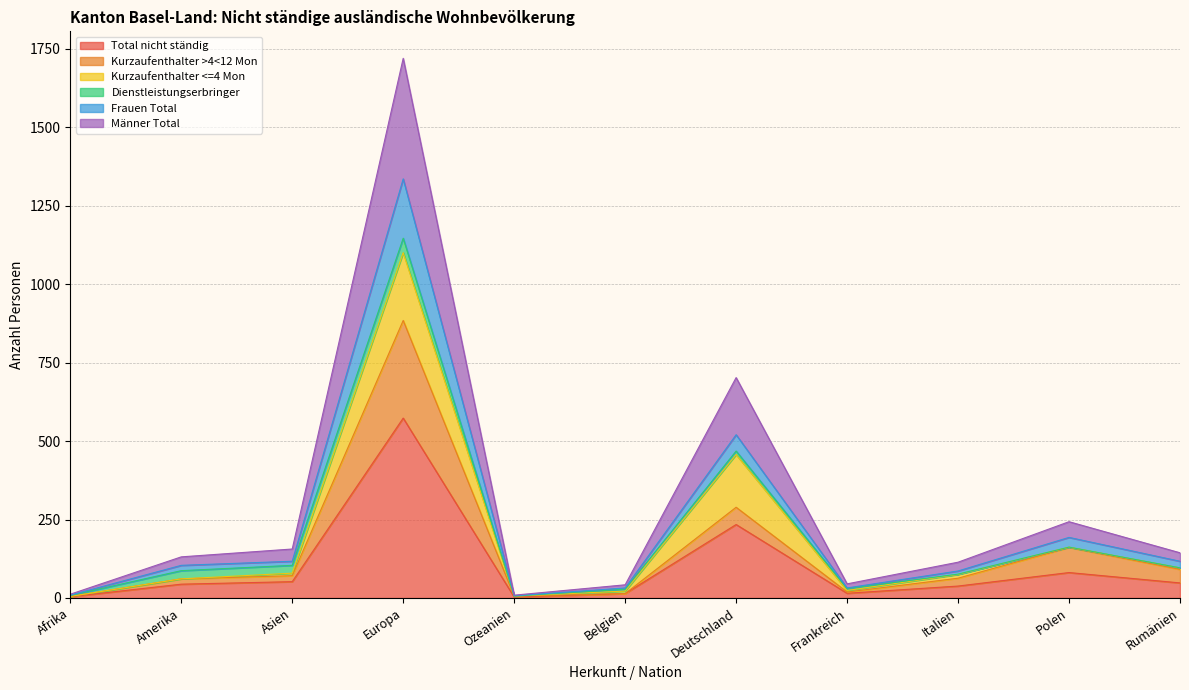

Where is the first local minimum for Männer Total?

Ozeanien